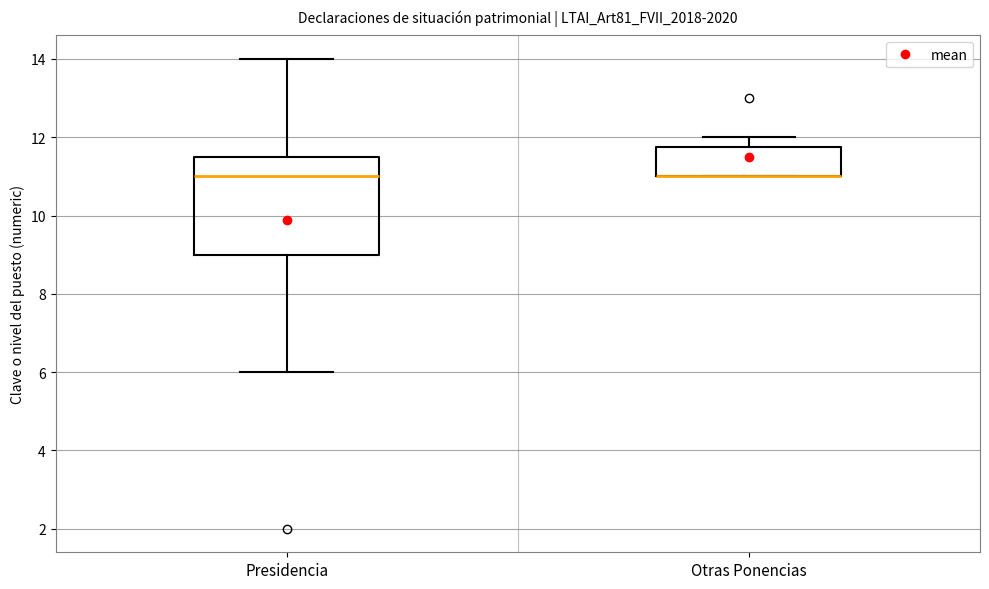

Reading left to right, read every box against the y-axis: the position of its median line, the range the box covers, and the ends of its whiskers. The values are not printed on the chart, so give them approximately, as read against the axis.

Presidencia: median 11.0, box 9.0 to 11.6, whiskers 6.0 to 14.0
Otras Ponencias: median 11.0 (drawn on the box's lower edge), box 11.0 to 11.8, whiskers 11.0 to 12.0